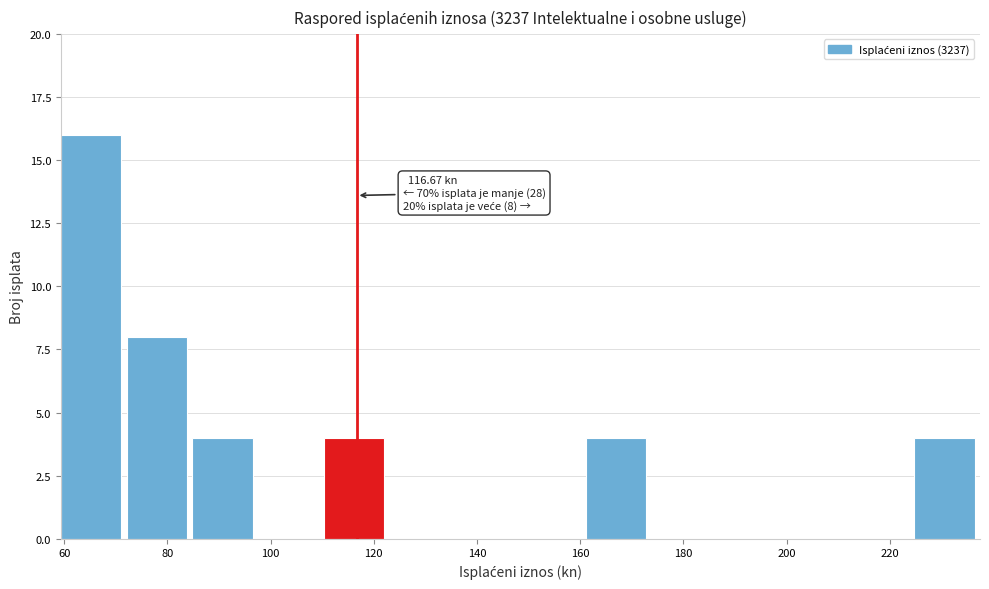

Over which range of the x-axis is the bar tallest?

60 to 72